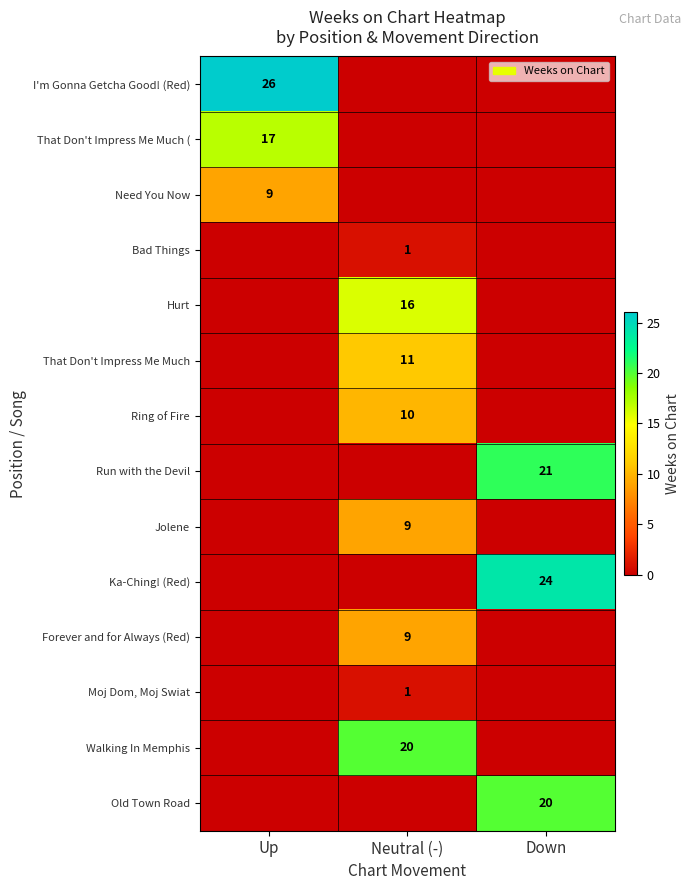

Is it true that Forever and for Always (Red) equals 9 at Neutral (-)?

True